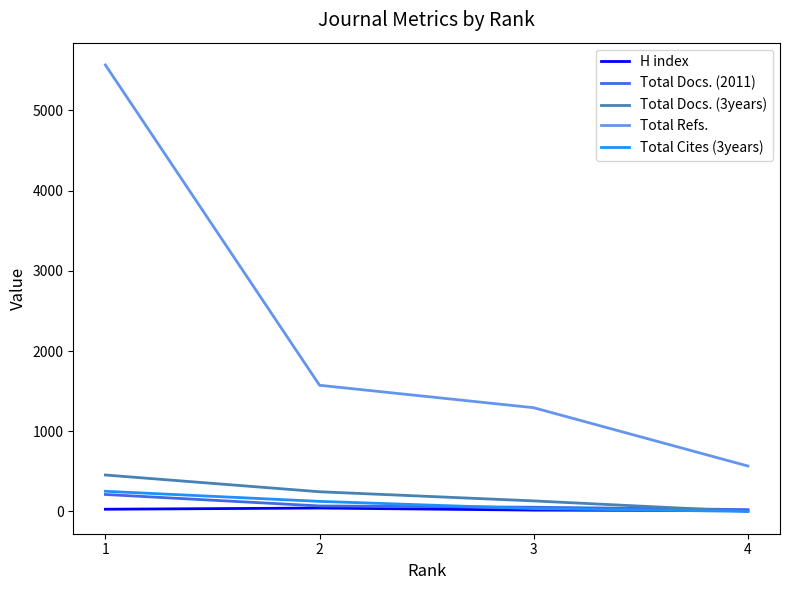

At how many categories does at least one series exceed 109?

4